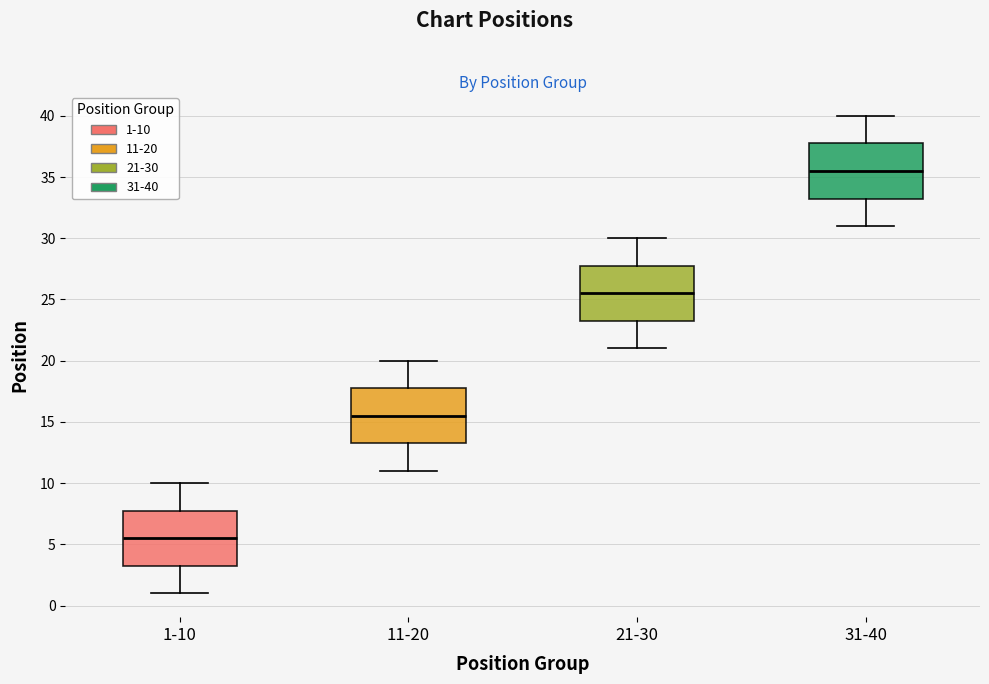

Reading left to right, read every box against the y-axis: the position of its median line, the range the box covers, and the ends of its whiskers. The values are not printed on the chart, so give them approximately, as read against the axis.

1-10: median 5.5, box 3.5 to 8.0, whiskers 1.0 to 10.0
11-20: median 15.5, box 13.5 to 18.0, whiskers 11.0 to 20.0
21-30: median 25.5, box 23.5 to 28.0, whiskers 21.0 to 30.0
31-40: median 35.5, box 33.5 to 38.0, whiskers 31.0 to 40.0